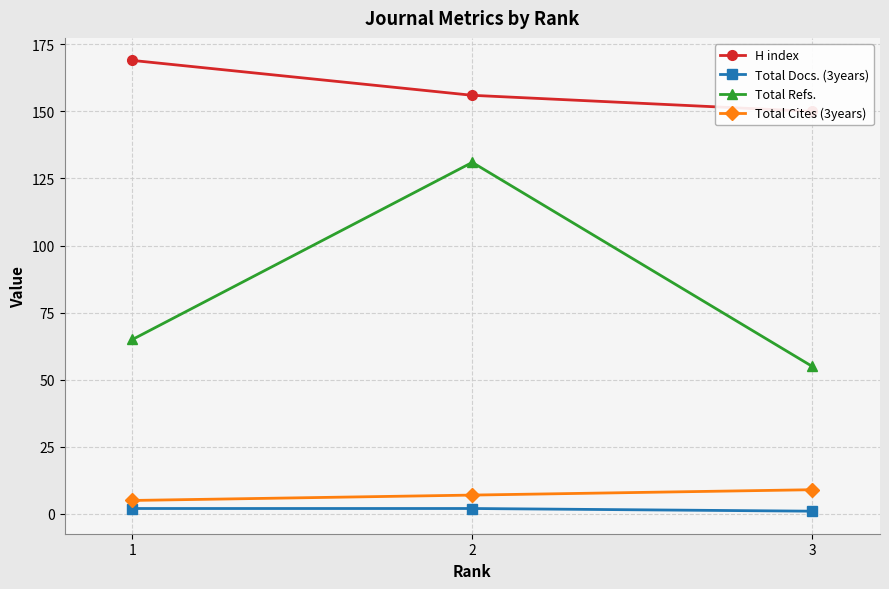

What is the difference between the Total Refs. values at 3 and 1?

10